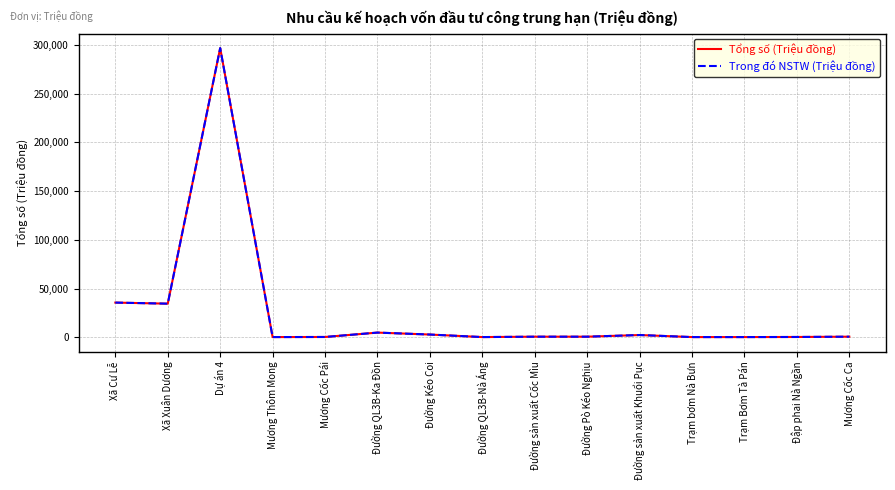

Where is Tổng số (Triệu đồng) nearest to the value 148518?

Xã Cư Lễ